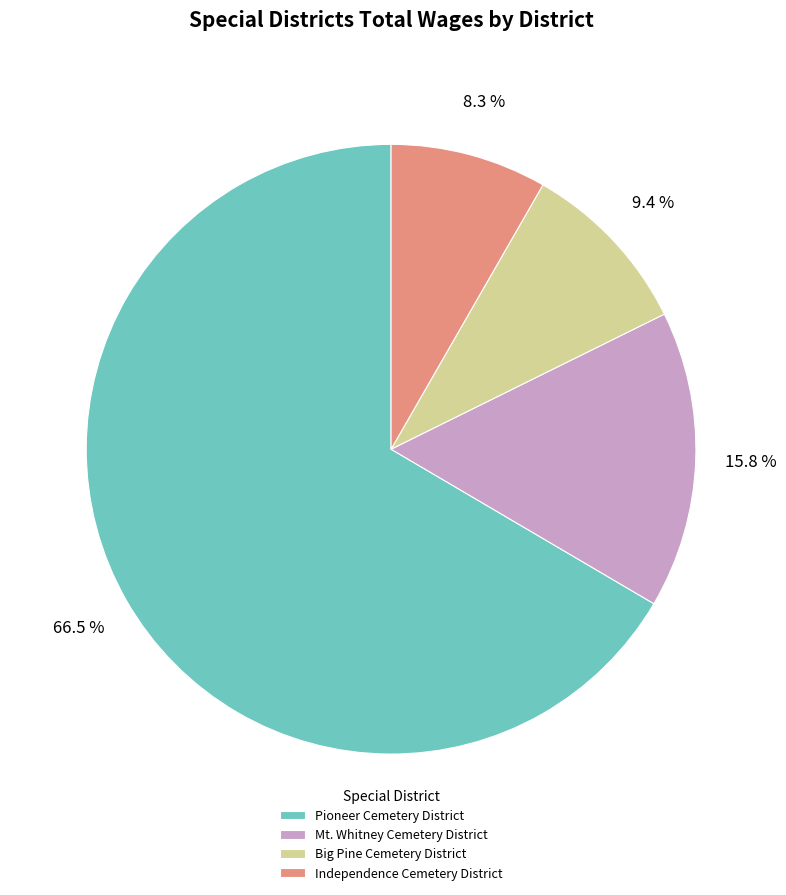

What is the largest slice in the pie chart?

Pioneer Cemetery District